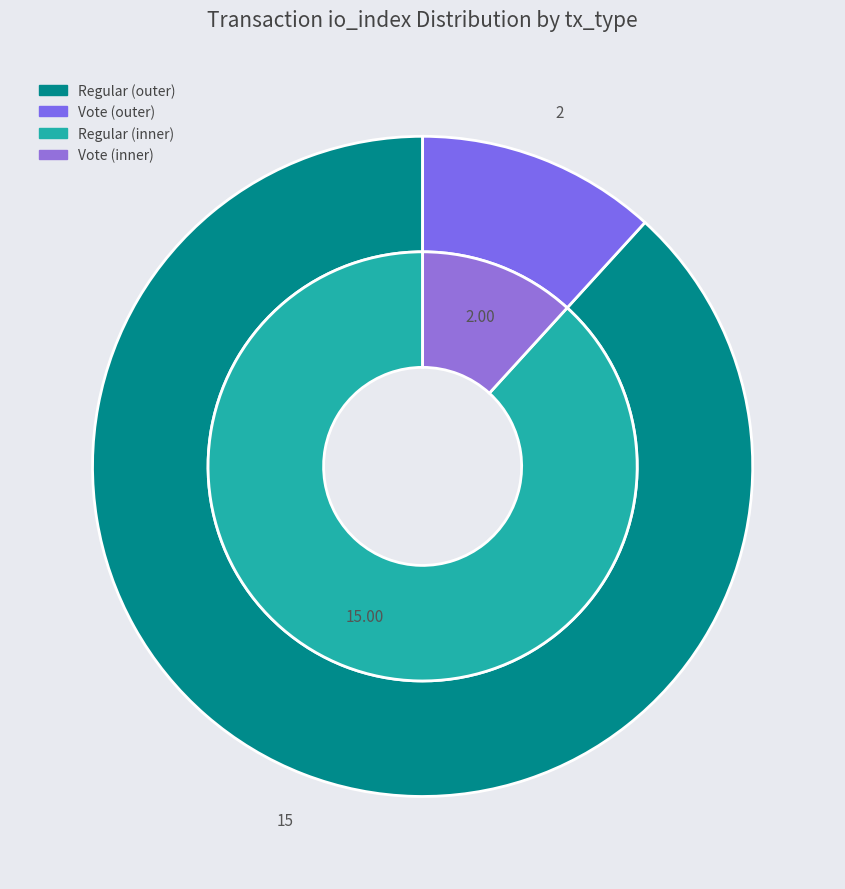

What is the total percentage of Vote (io_index=2) and Regular (io_index=15)?

100.0%